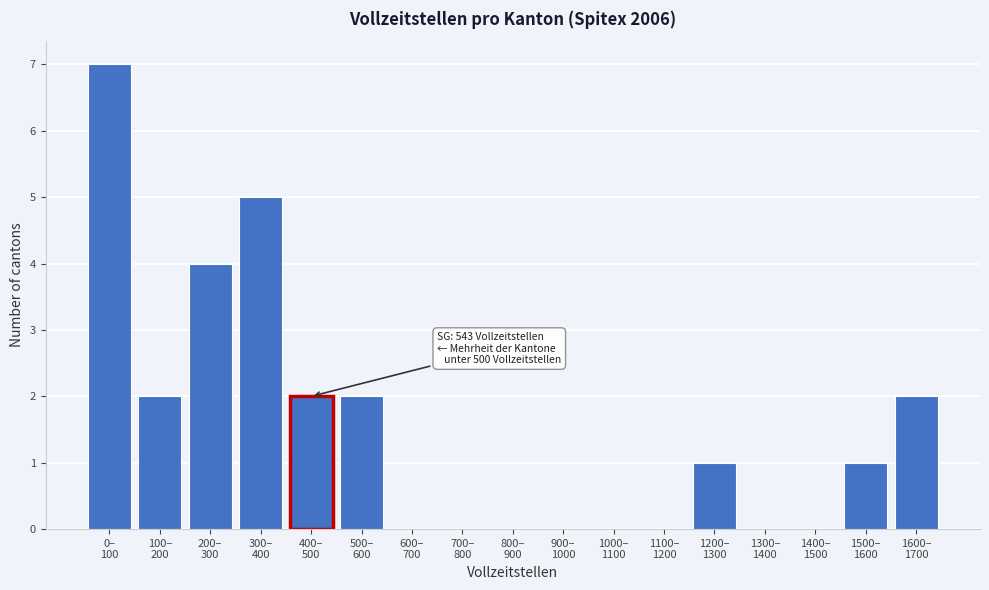

What is the sum of all values?

26